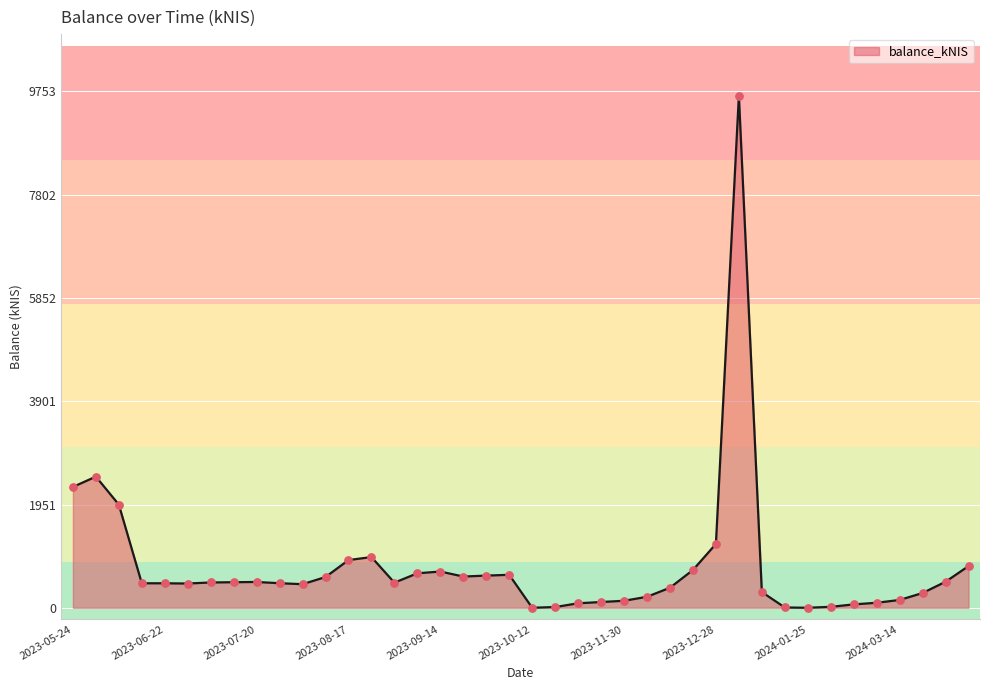

What is the difference between the maximum and minimum values?

9675.5